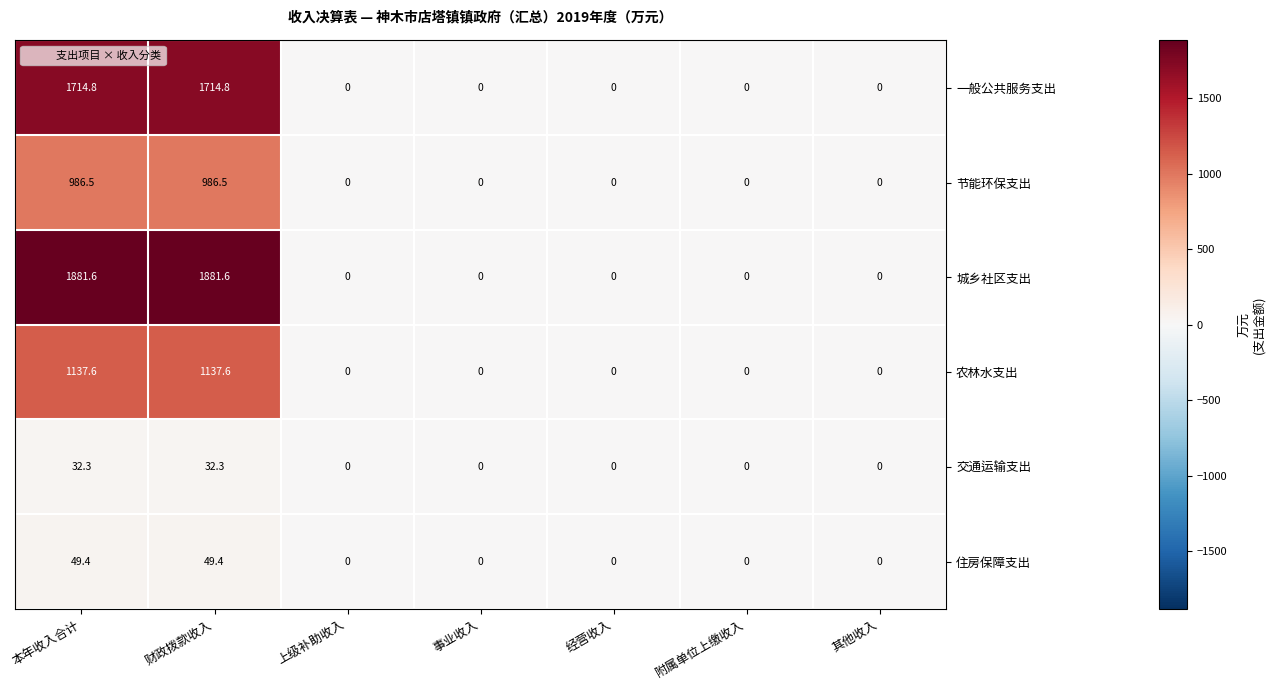

Is it true that 交通运输支出 equals 0.0 at 其他收入?

True